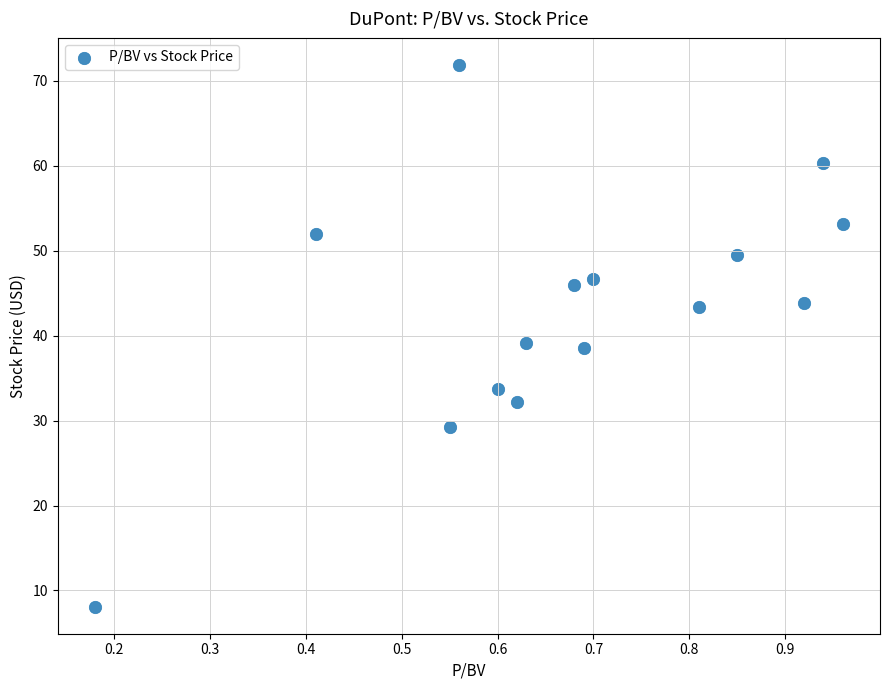

What is the range of X values (max minus min)?

0.8